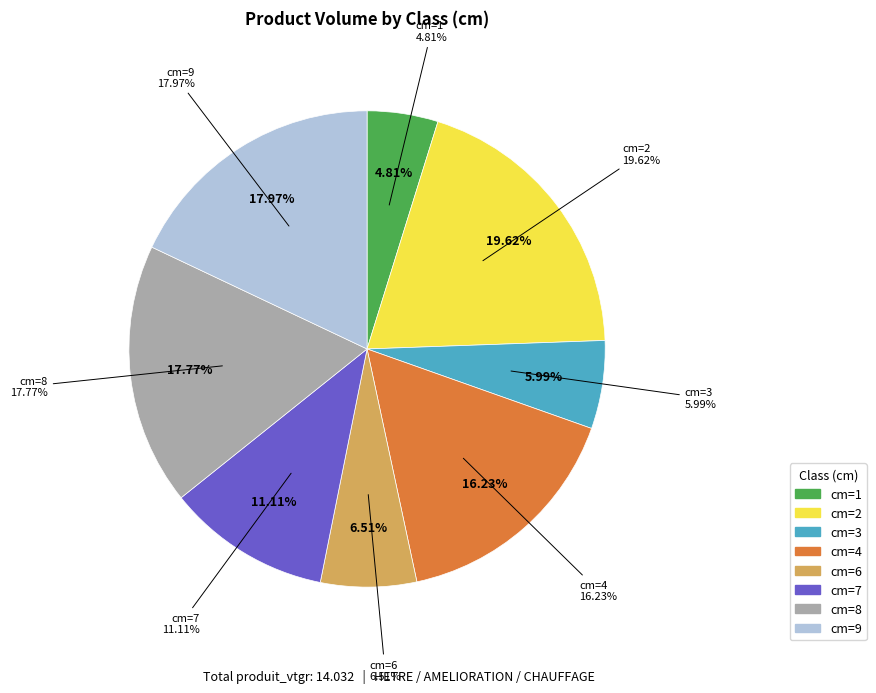

What percentage is the 9 slice, to the nearest percent?

18%